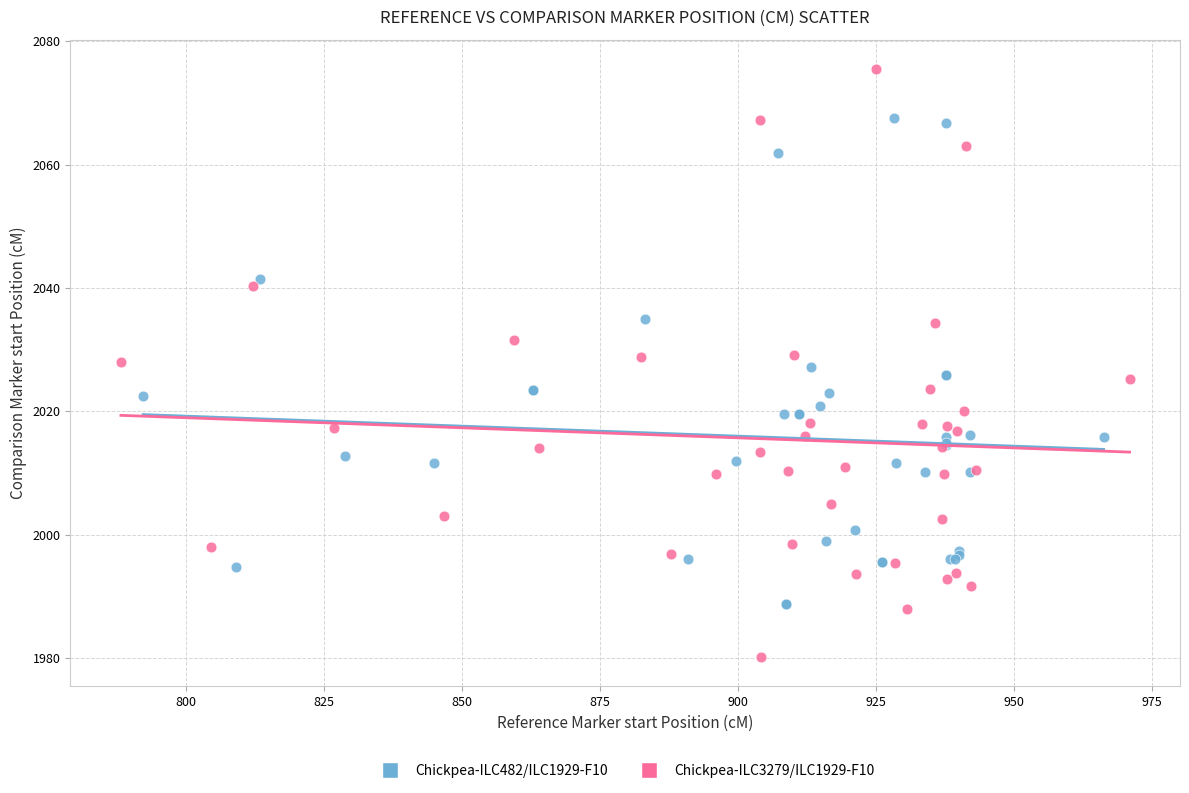

Which series contains the lowest Y value?

Chickpea-ILC3279/ILC1929-F10